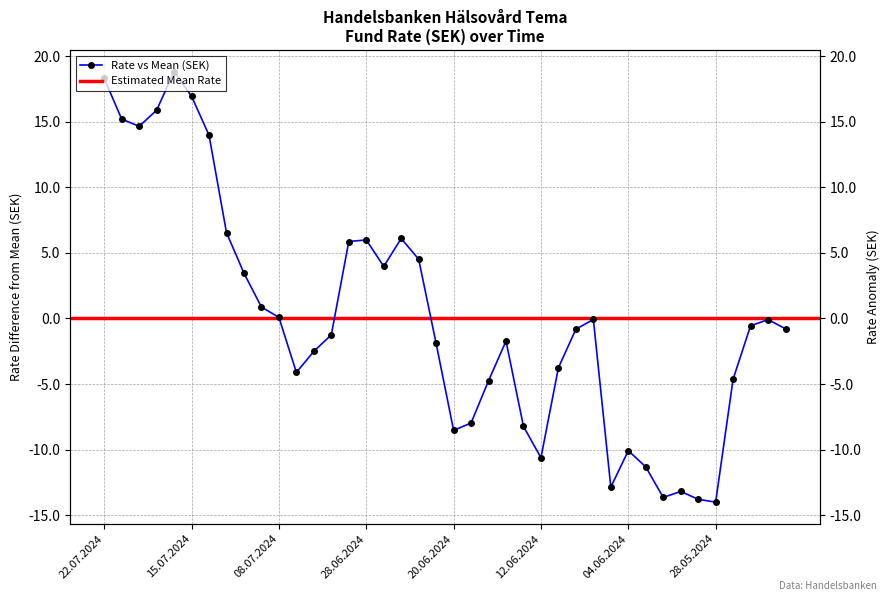

How many data points are above 0?

16